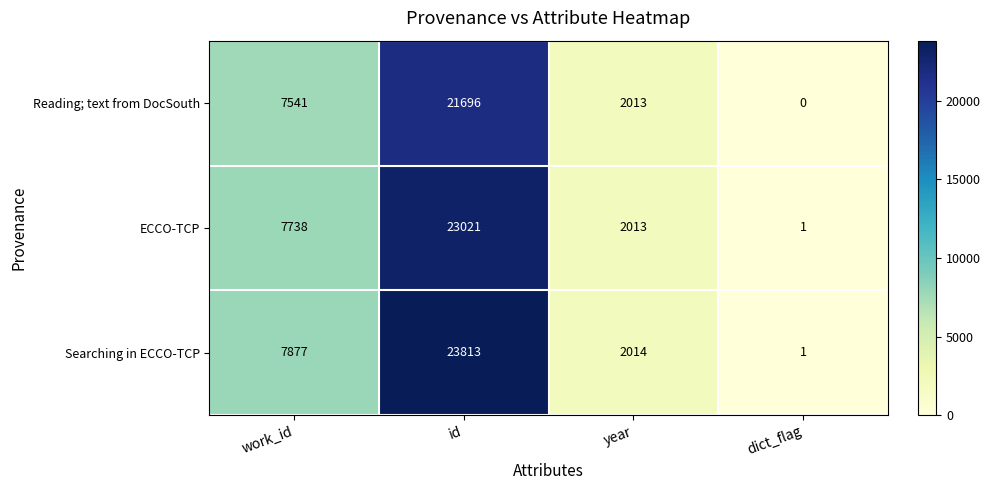

What is the total value across all series at id?

68530